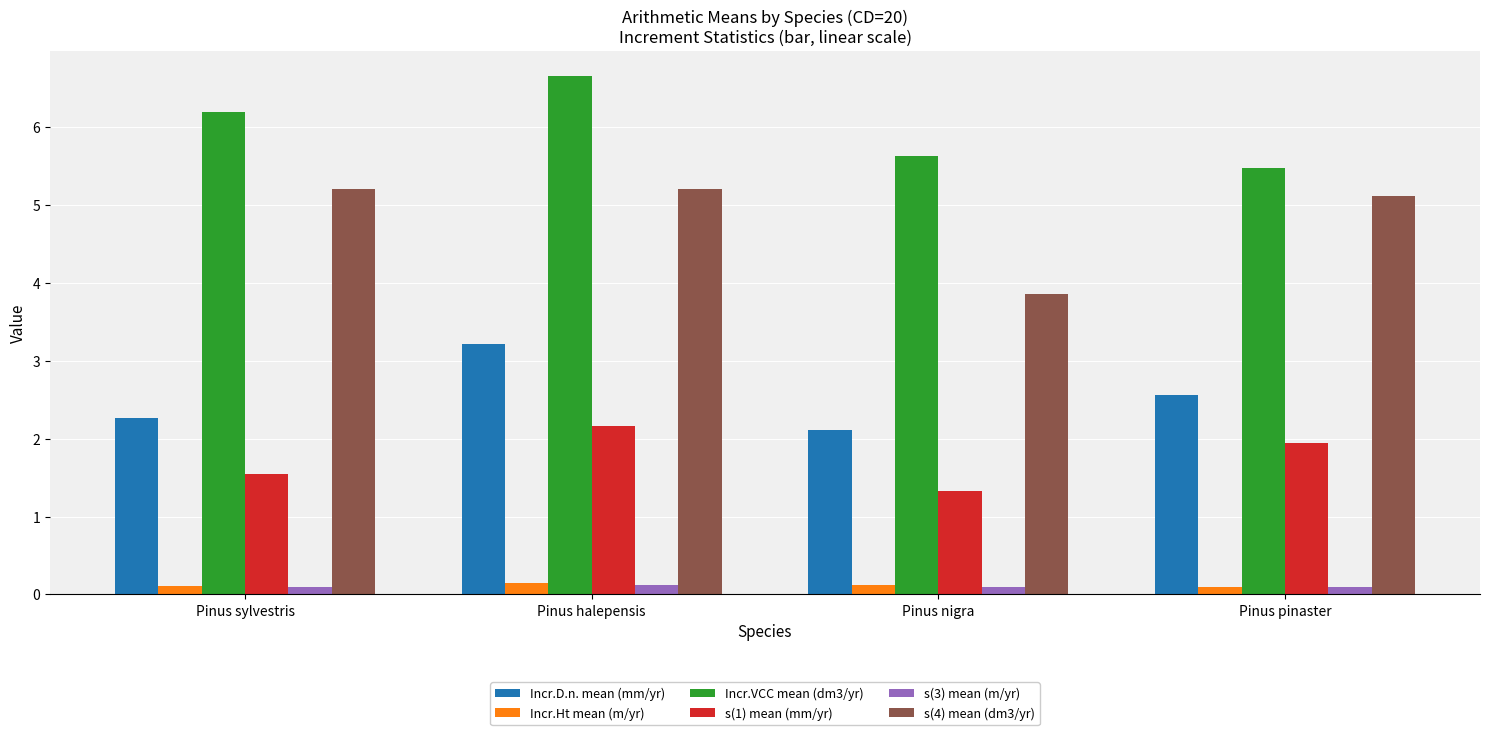

At which label is s(1) mean (mm/yr) closest to 1?

Pinus nigra